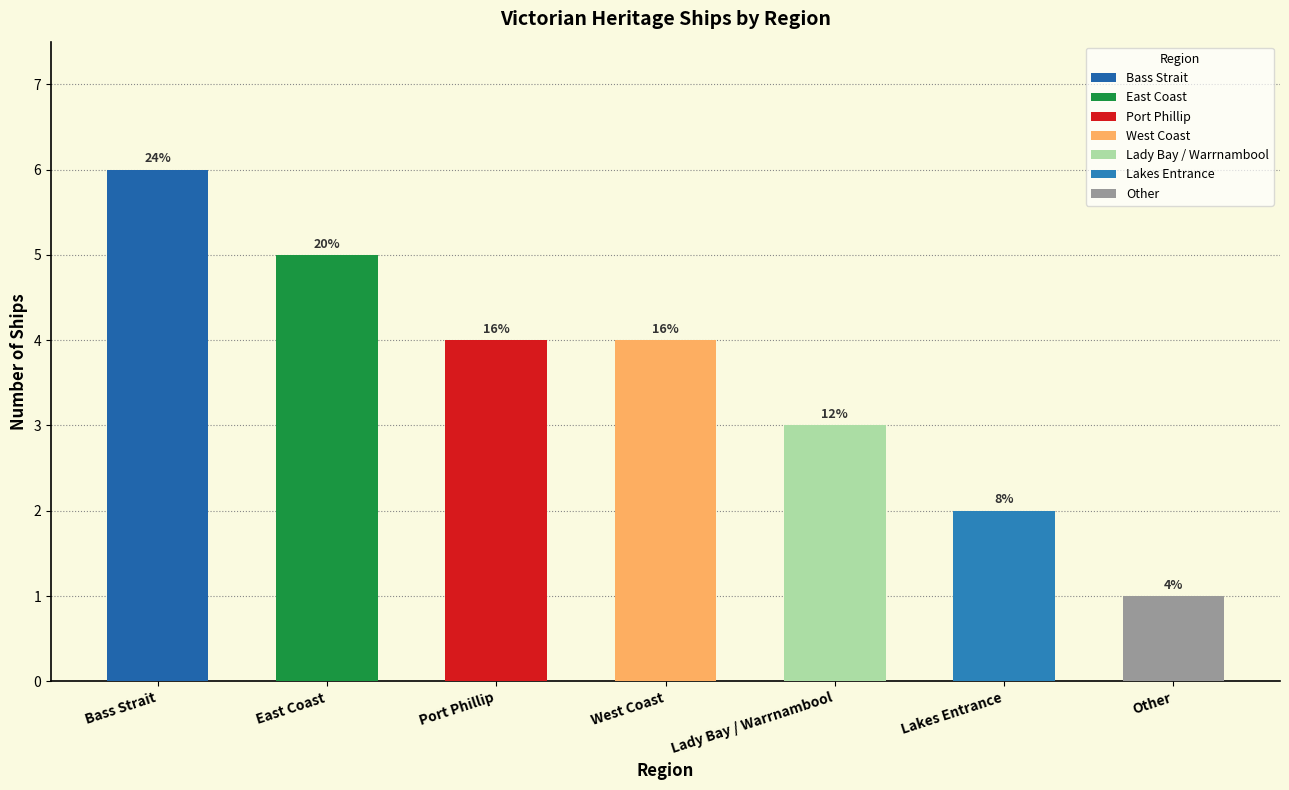

The chart shows a value of 1 at Lakes Entrance. True or false?

False